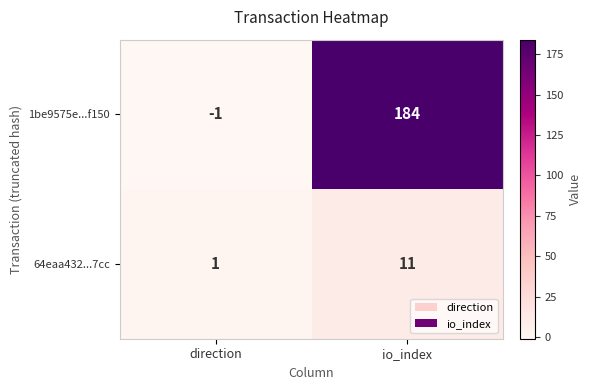

Is it true that 1be9575e...f150 equals 286 at io_index?

False